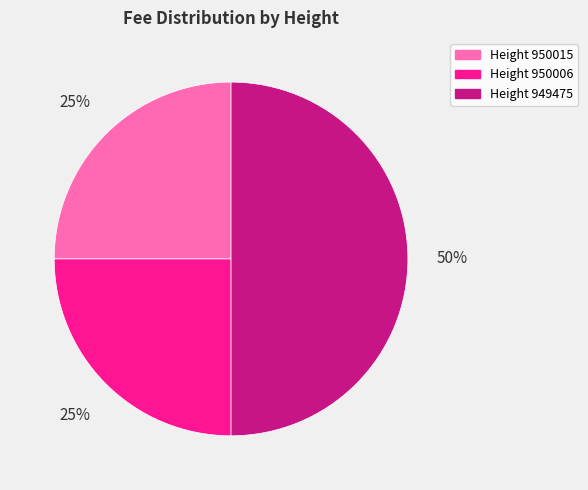

Is it true that Height 950015 is 25% of the pie?

True